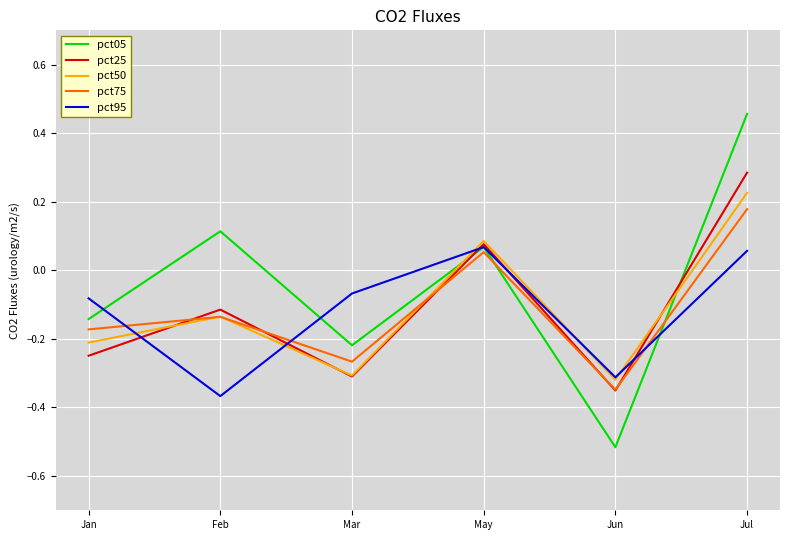

At which category does pct25 reach its first local peak?

Feb